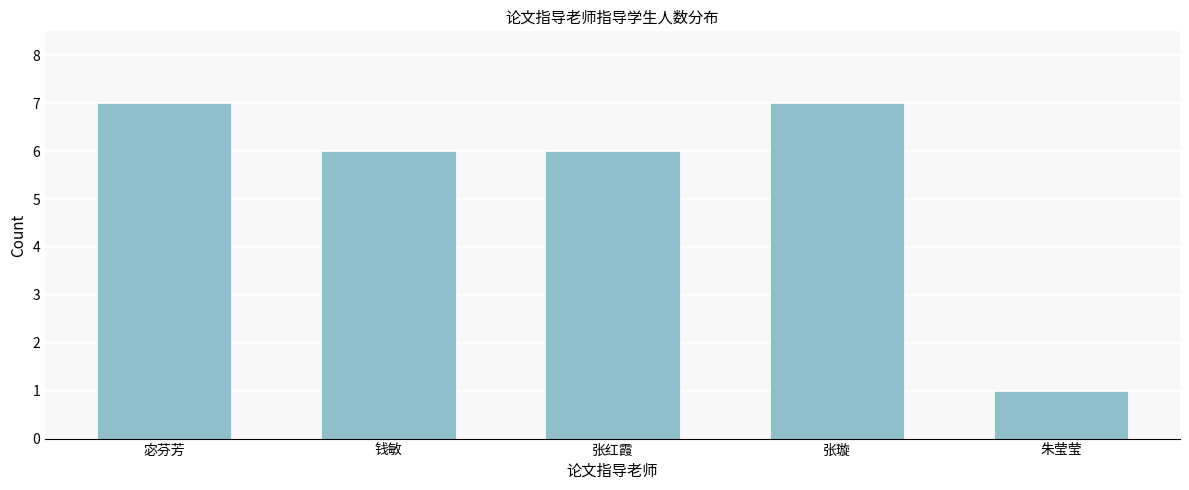

Reading right to left, list all the values displayed in this chart.

1	7	6	6	7